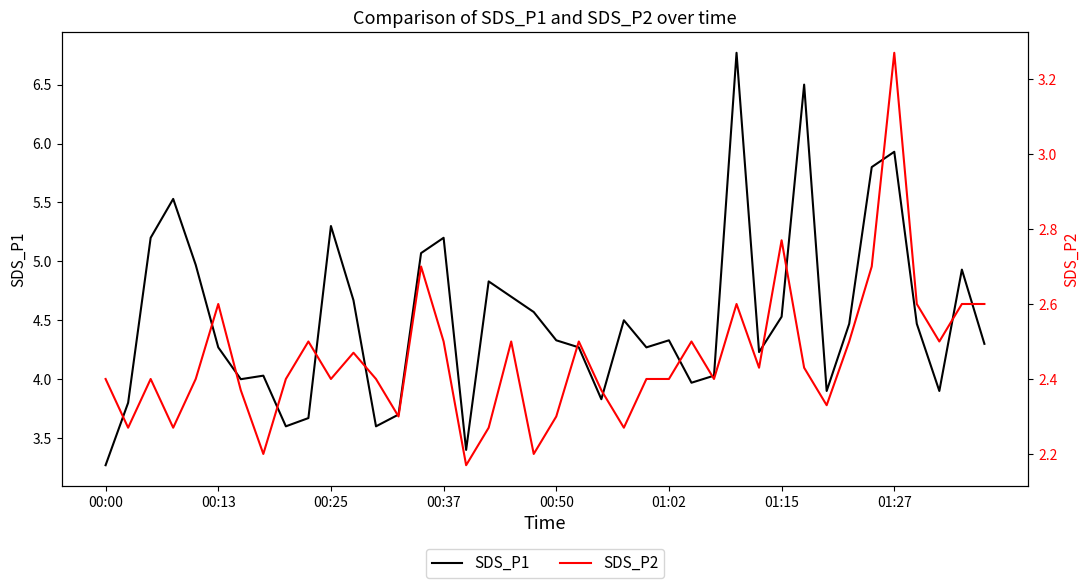

At which category does the chart reach its peak across all series?

28